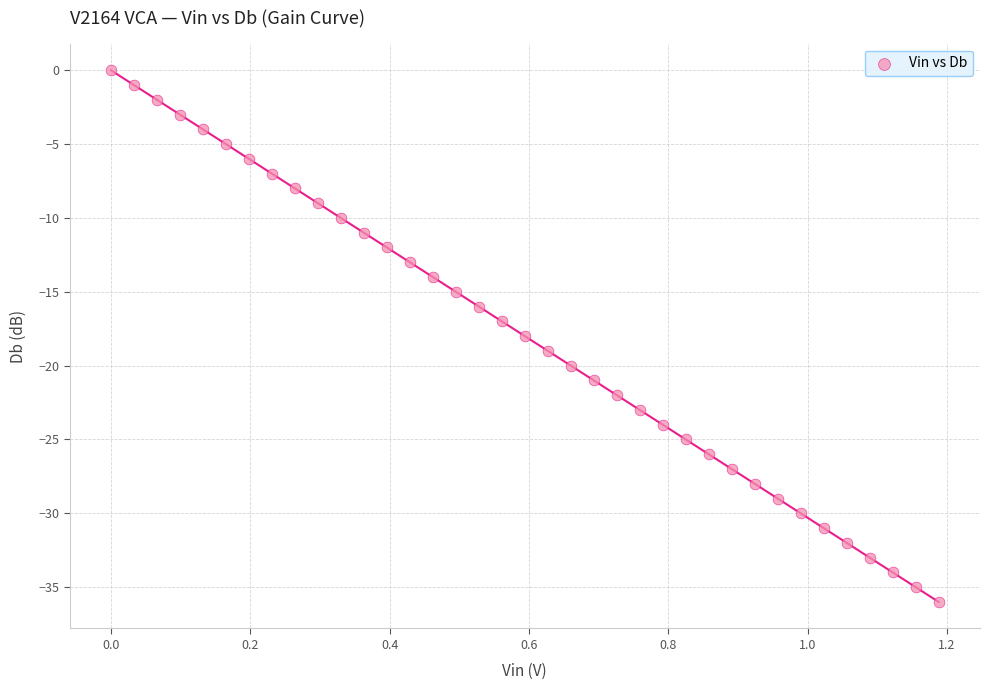

What is the range of Y values (max minus min)?

36.0